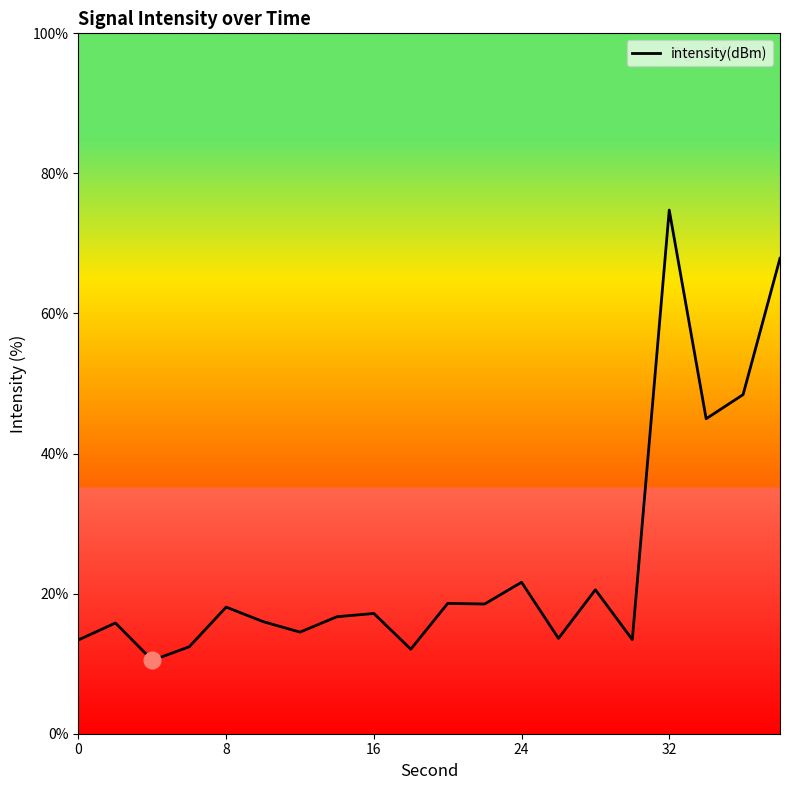

What is the minimum value shown in the chart?

10.5